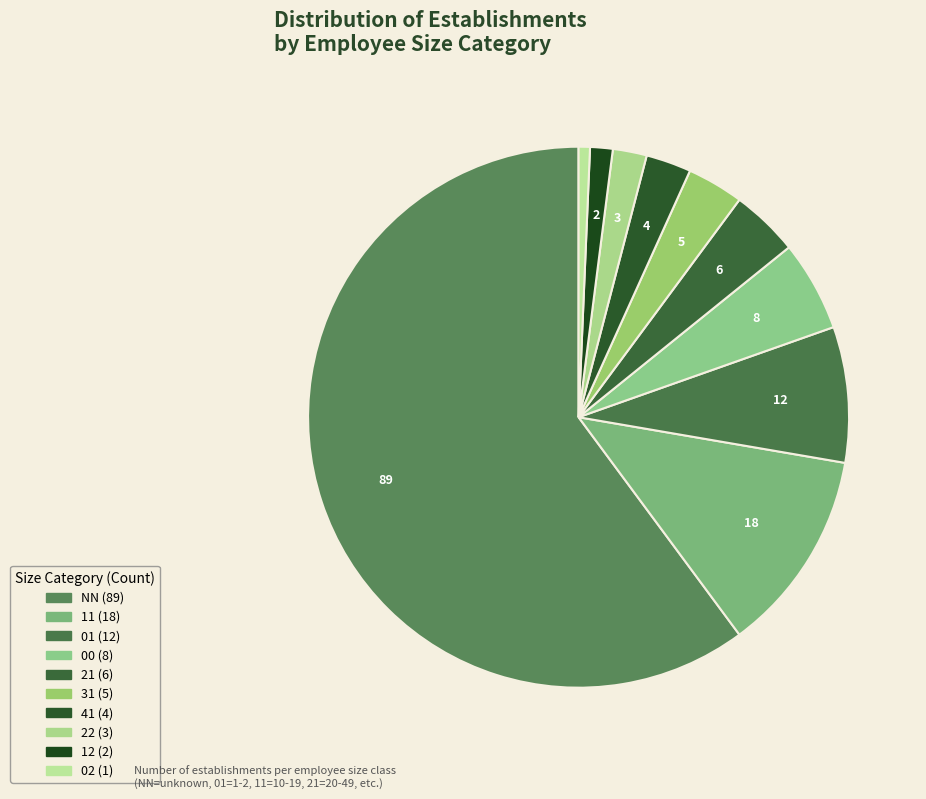

Rank the categories by value from highest to lowest.

NN, 11, 01, 00, 21, 31, 41, 22, 12, 02